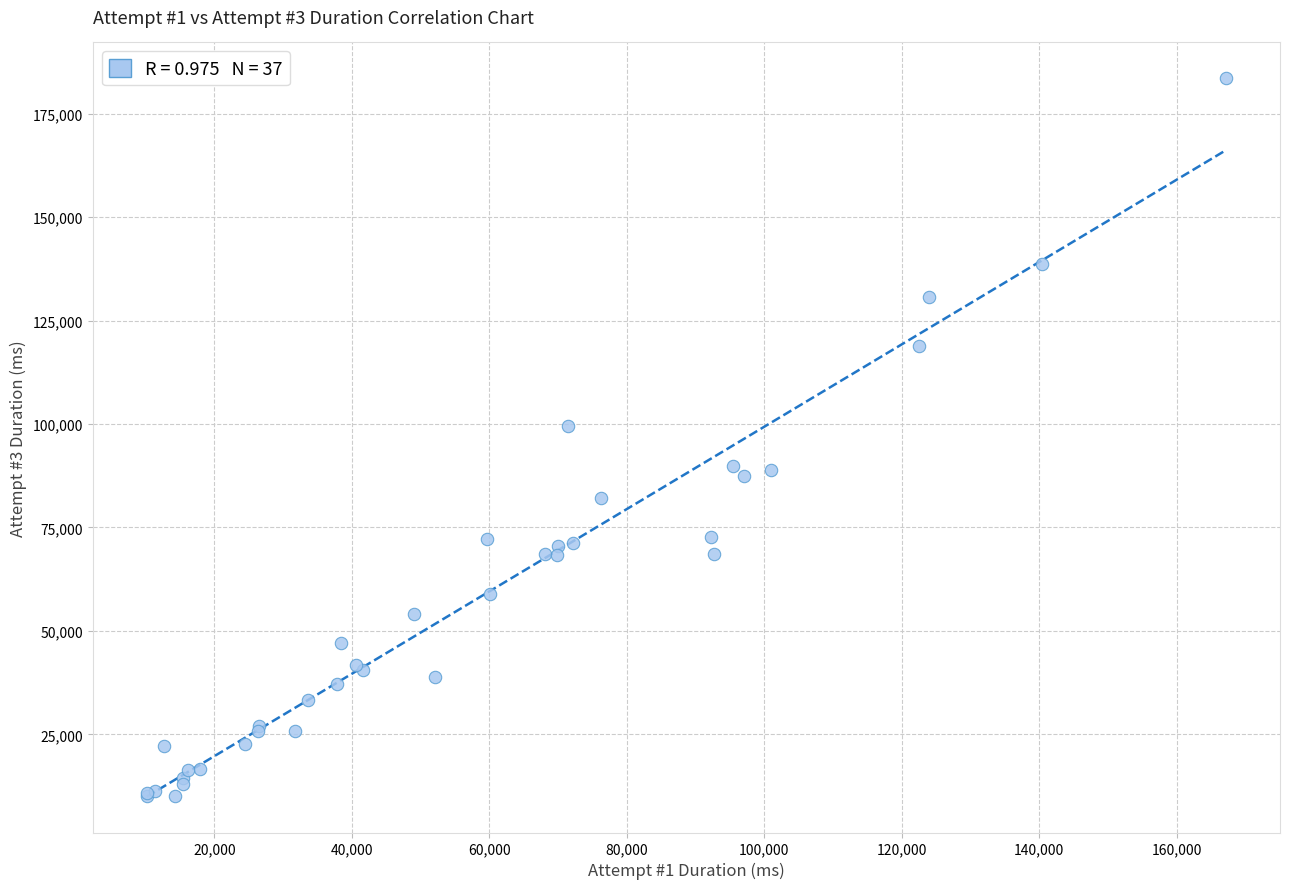

What Y value in the scatter plot is closest to 96775?

99626